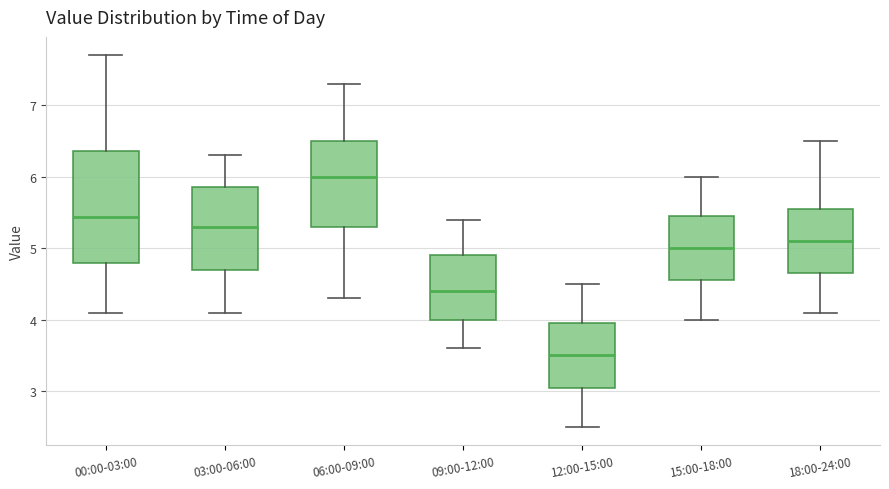

Which box has the lowest median line?

12:00-15:00